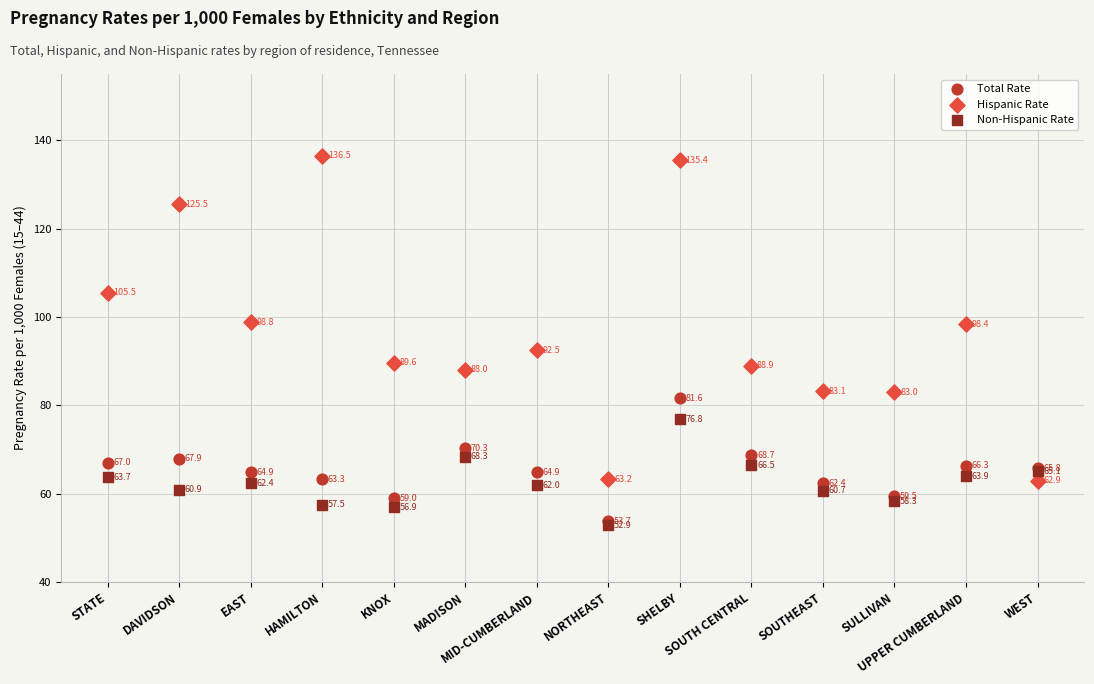

In the Total Rate series, what Y value is closest to 67?

67.0